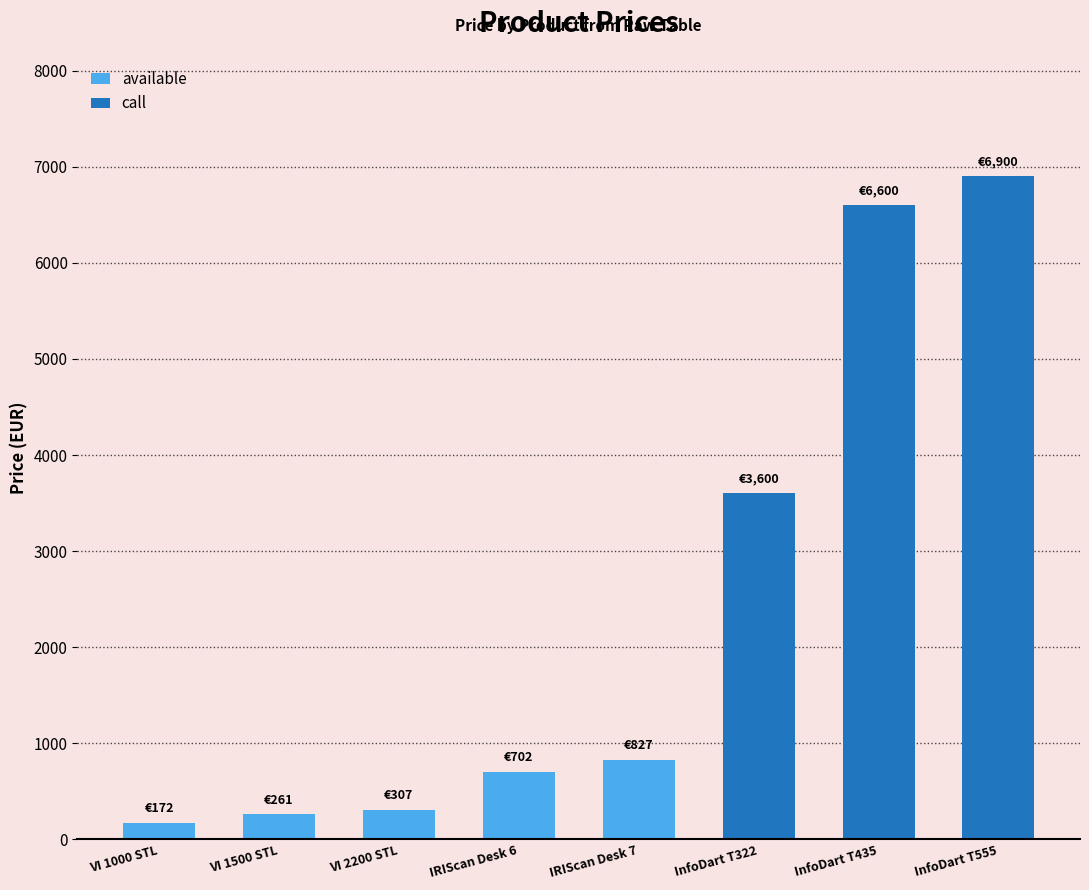

What is the greatest value displayed?

6900.0